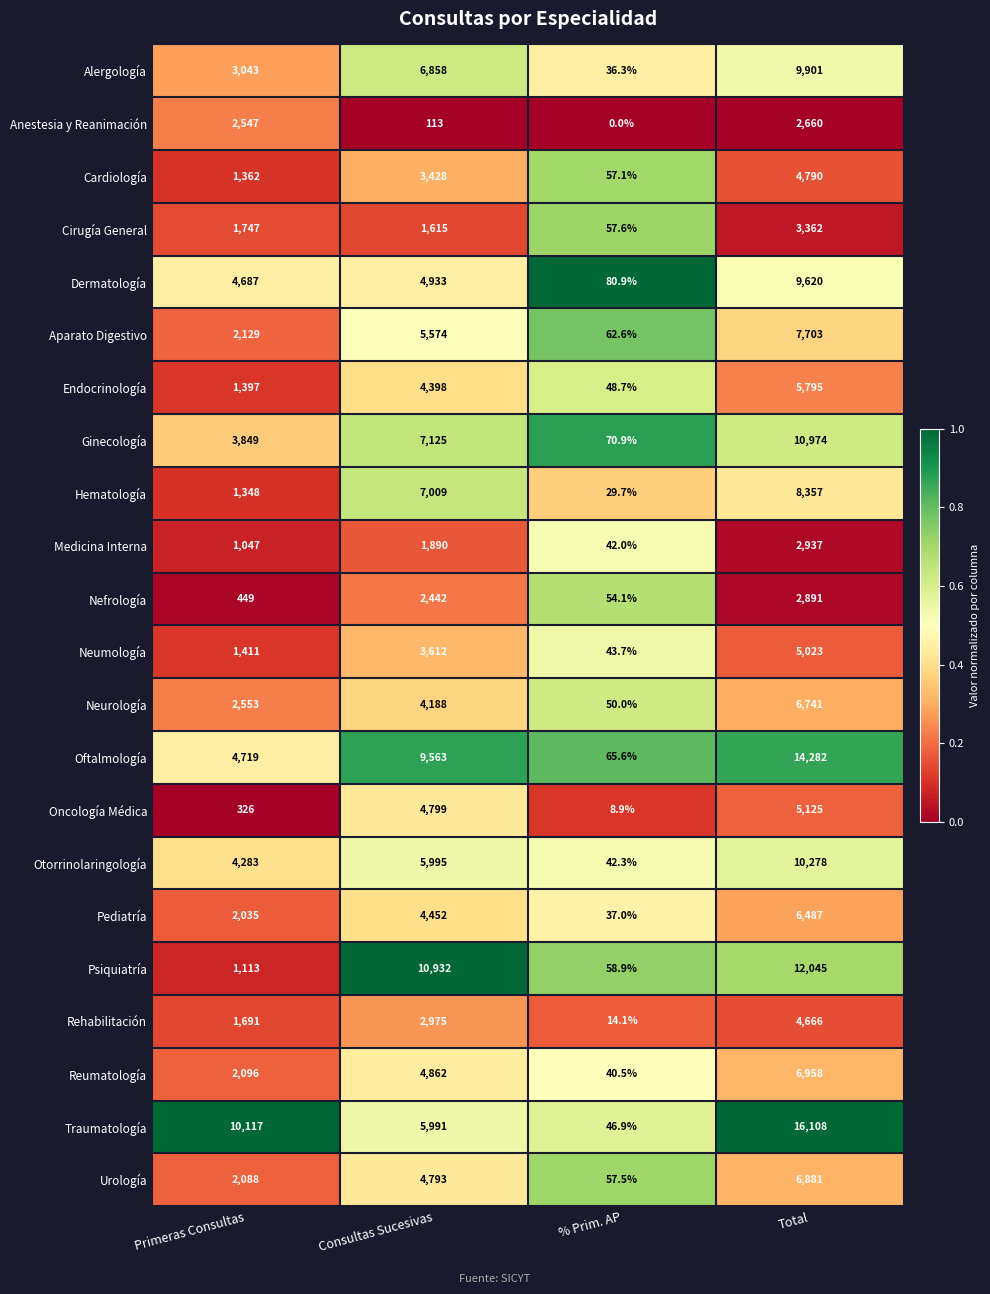

How many data points does each series have?

4